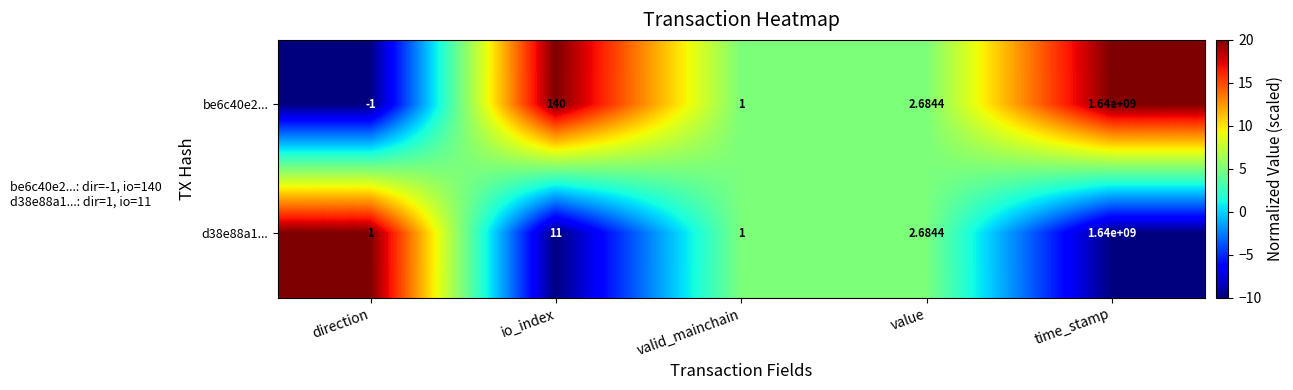

Where does the d38e88a1... series first go above 2?

io_index